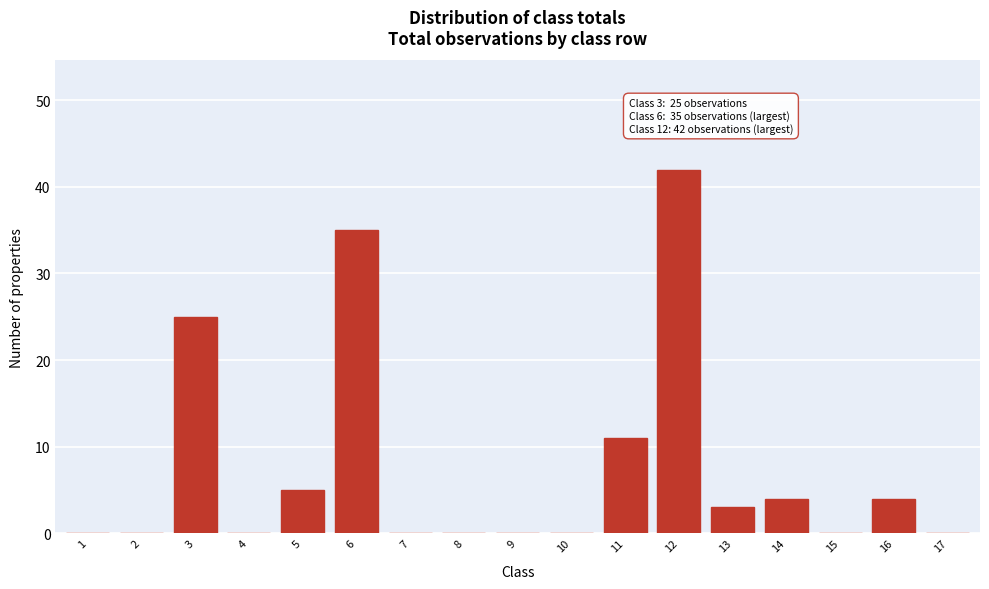

Reading right to left, extract all data points from this chart.

17=0	16=4	15=0	14=4	13=3	12=42	11=11	10=0	9=0	8=0	7=0	6=35	5=5	4=0	3=25	2=0	1=0